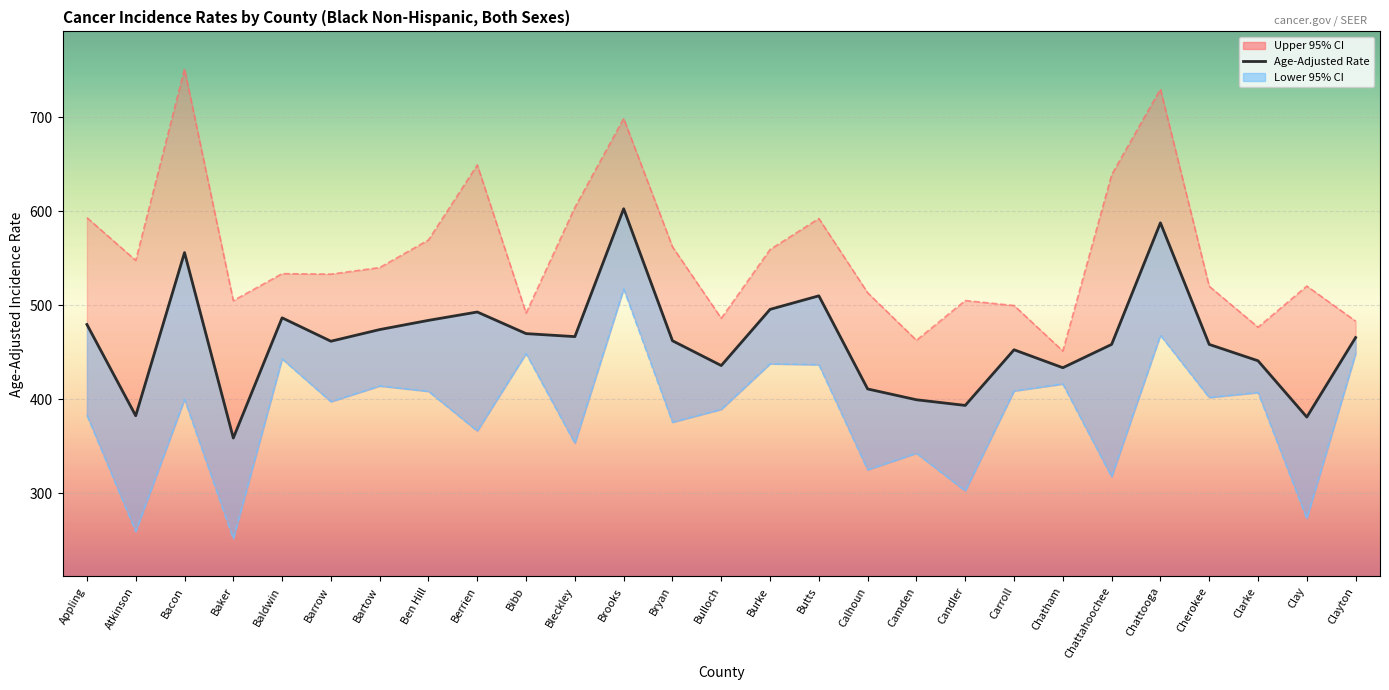

Is this an area chart (filled region under the line)?

No